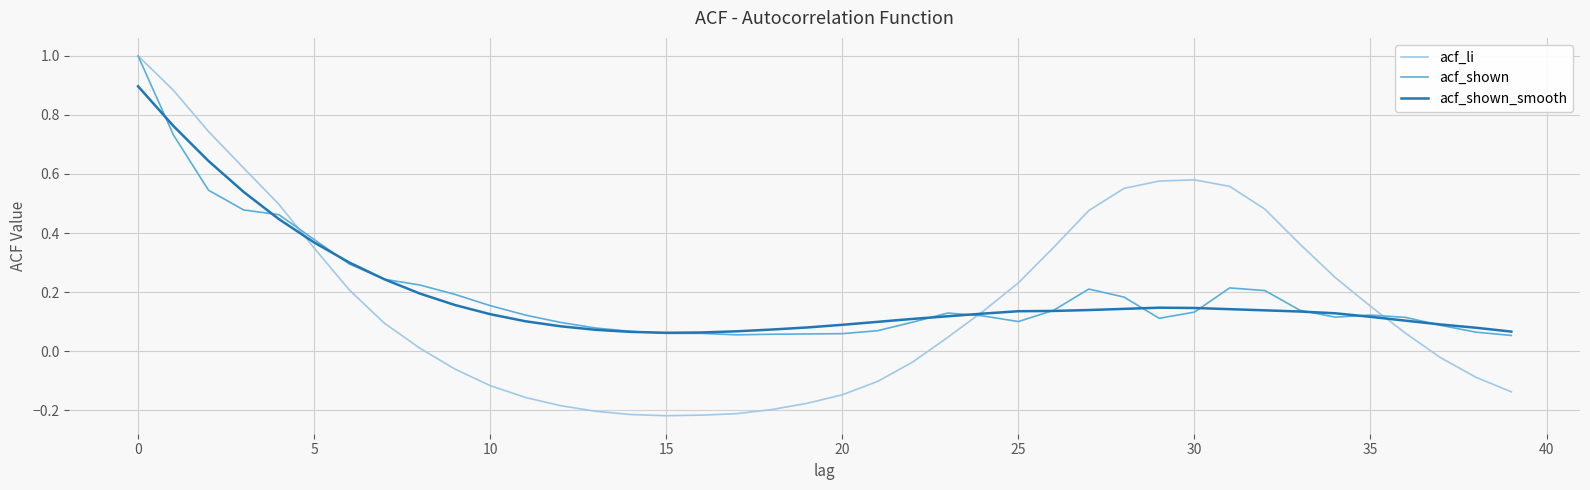

How many values in the acf_li series are below 0?

17